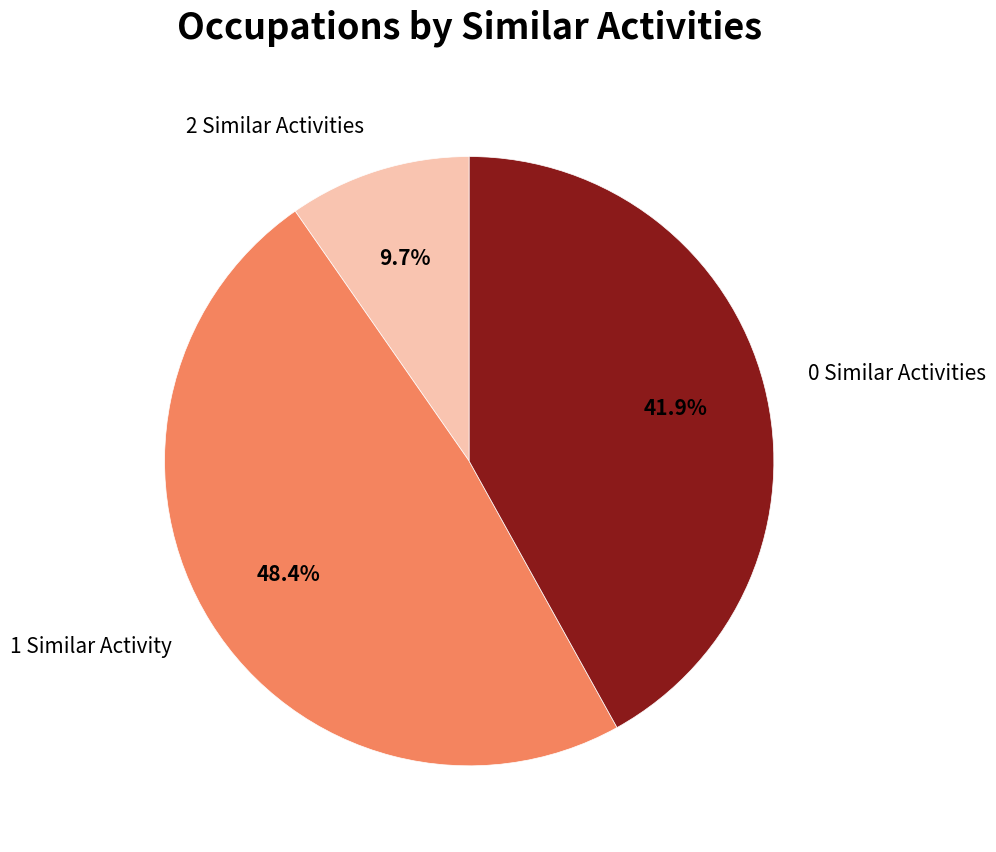

Is there any slice that represents more than half of the pie?

No